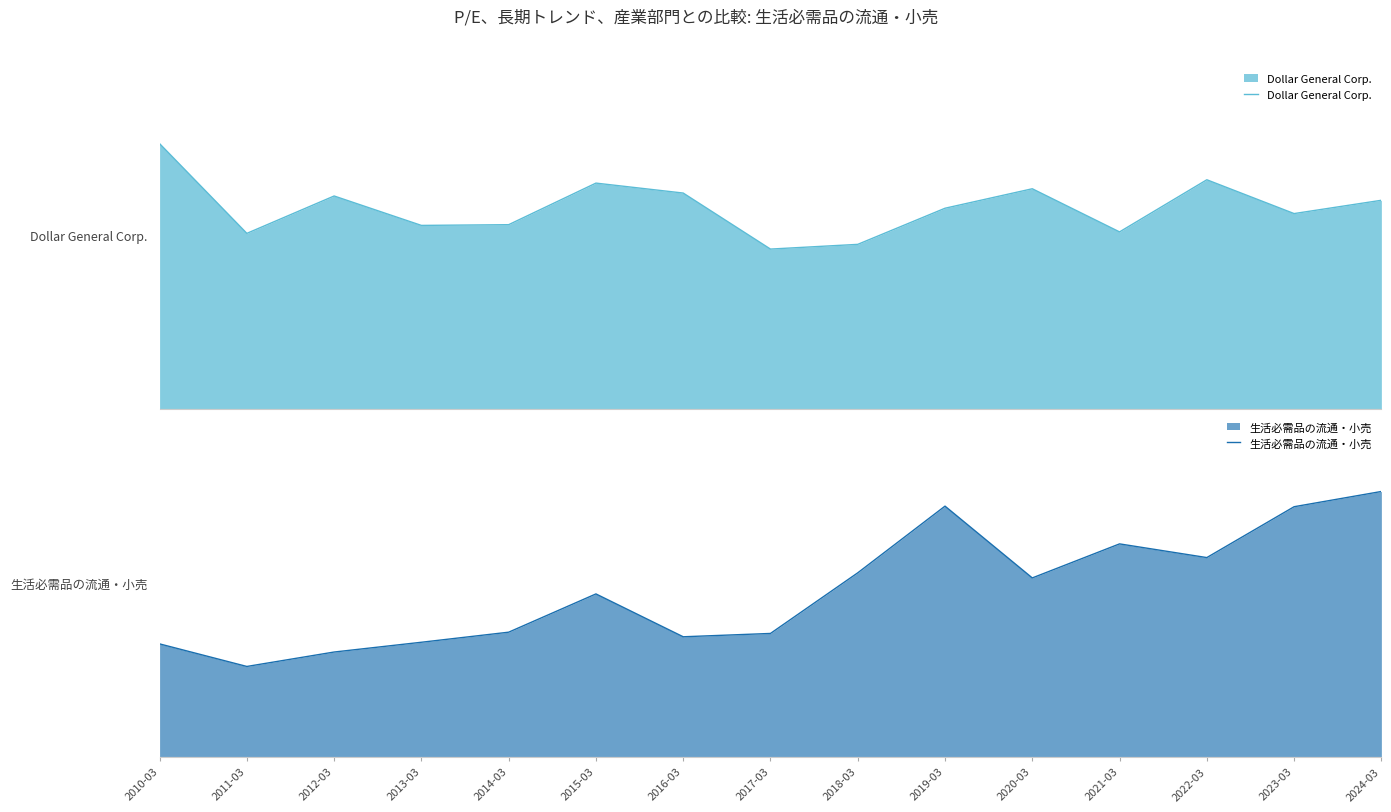

Count the number of data series in this chart.

2